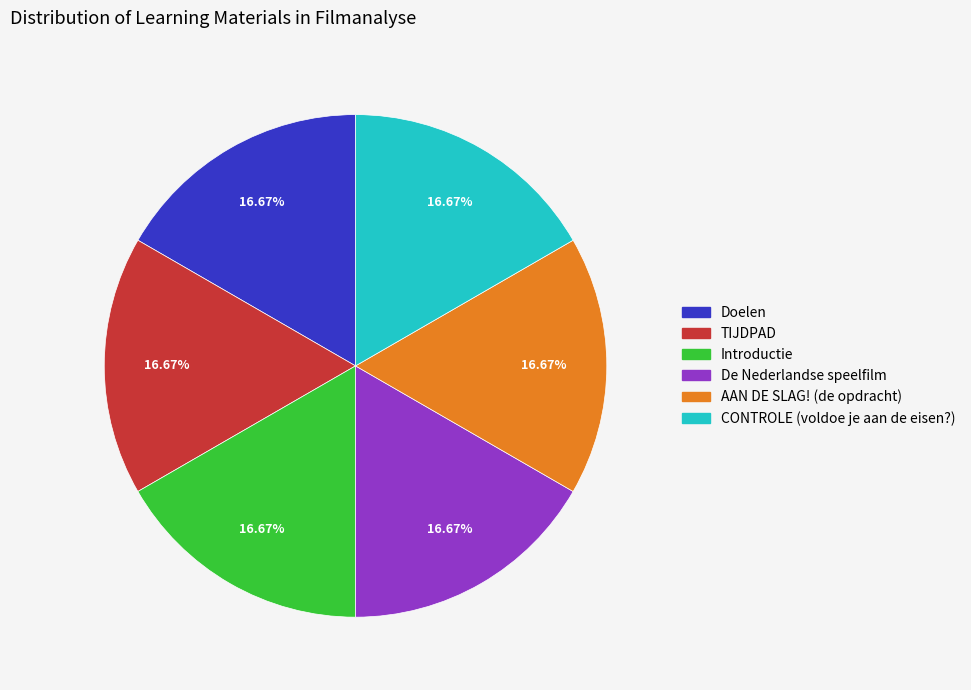

To the nearest percent, what is the combined percentage of Introductie and CONTROLE (voldoe je aan de eisen?)?

33%